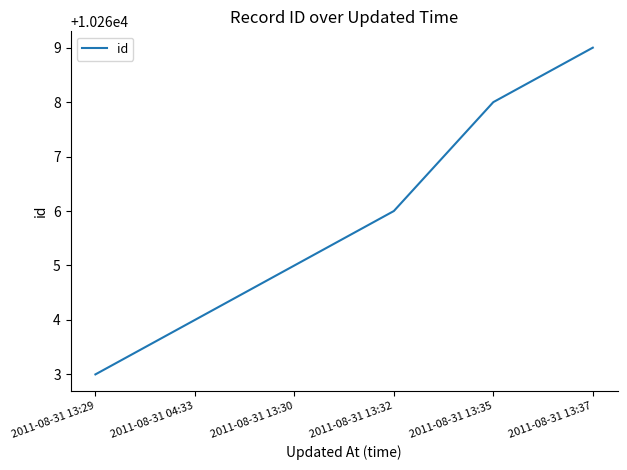

List the labels in order of value, largest first.

2011-08-31 13:37, 2011-08-31 13:35, 2011-08-31 13:32, 2011-08-31 13:30, 2011-08-31 04:33, 2011-08-31 13:29